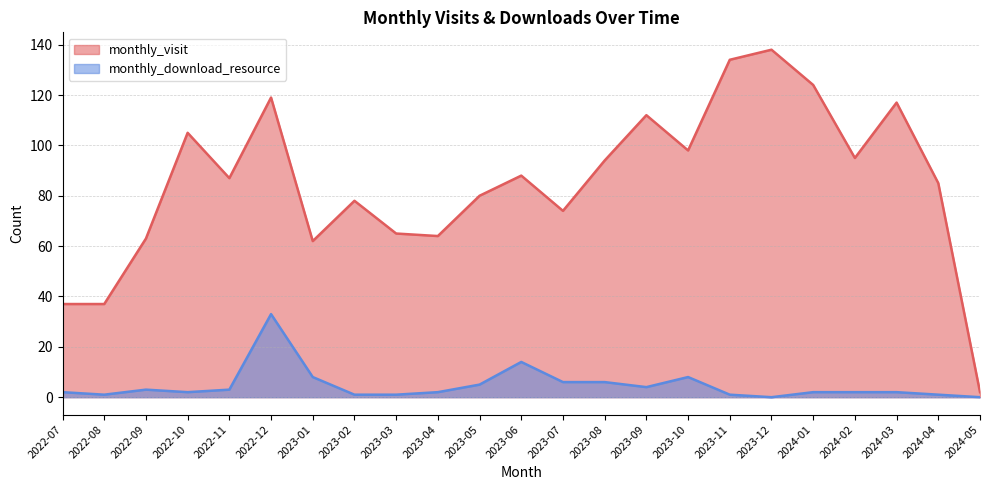

Which series has the largest range (max minus min)?

monthly_visit